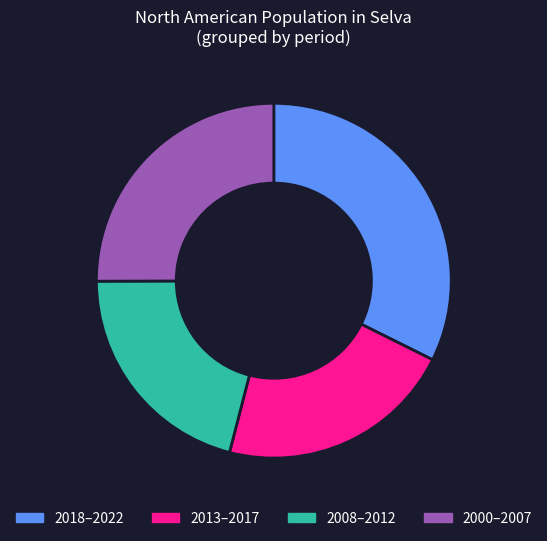

Is the sum of 2018–2022 and 2000–2007 greater than half?

Yes